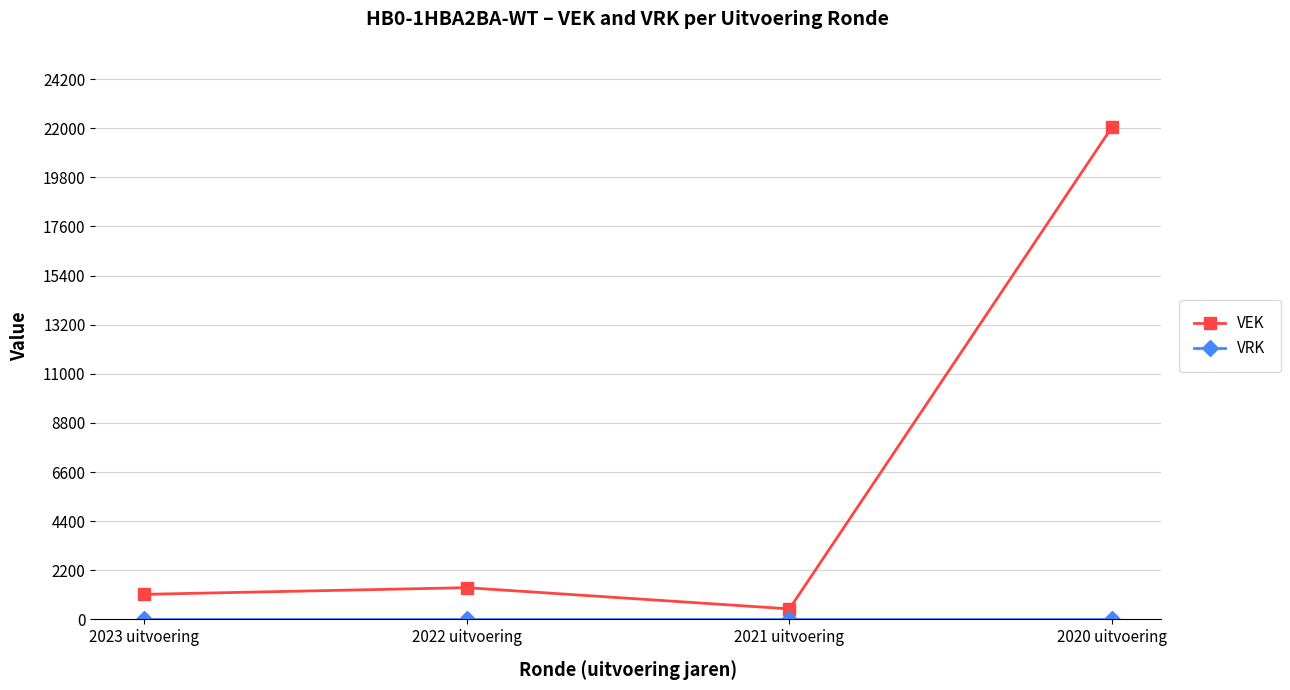

Which category has the highest value across all series?

2020 uitvoering